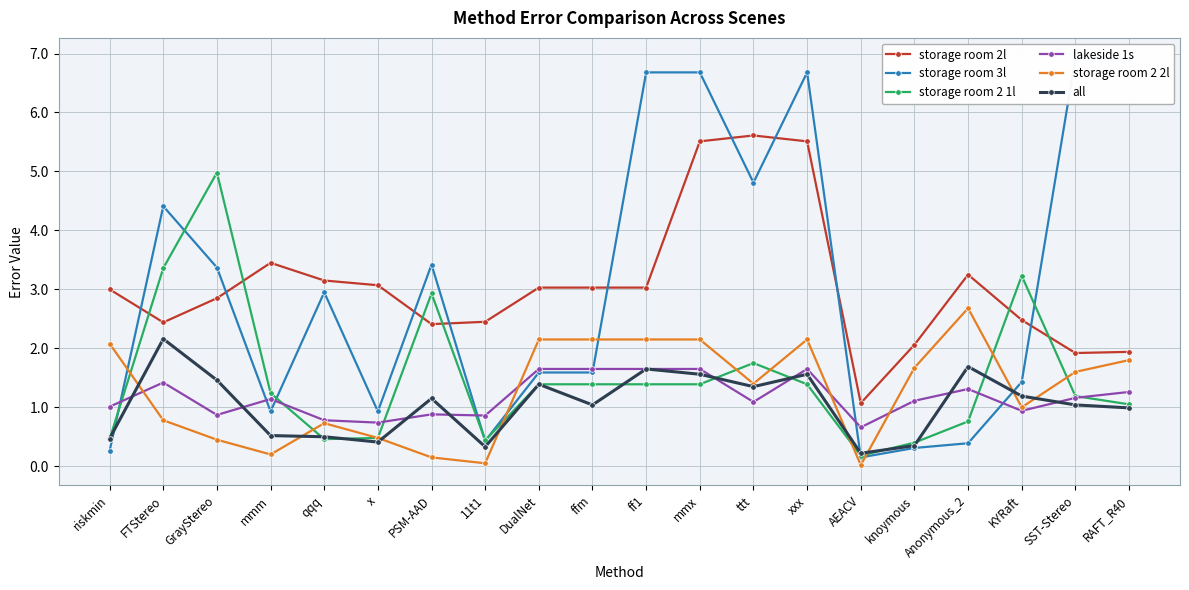

Which series has the largest range (max minus min)?

storage room 3l